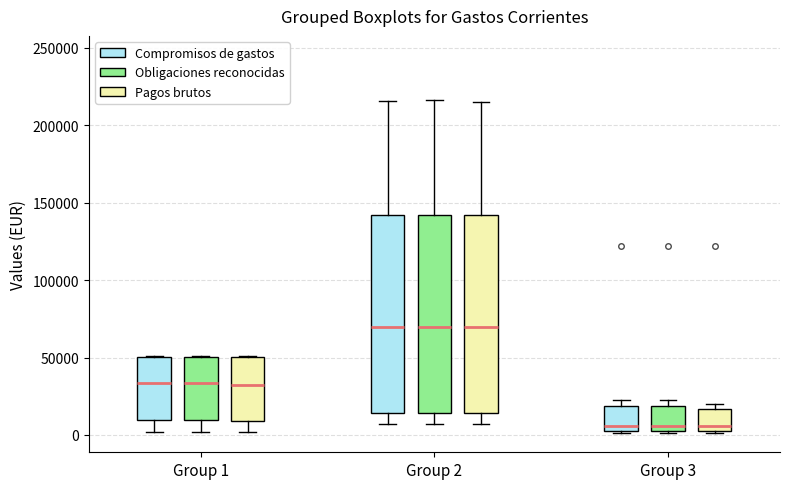

Reading left to right, transcribe this box plot: for each box, give where its median line is, the range the box spans, and where its two whiskers end, as read against the y-axis. The values are not printed on the chart, so give them approximately, as read against the axis.

Group 1 (Compromisos de gastos): median 35000, box 10000 to 50000, whiskers 0 to 50000
Group 1 (Obligaciones reconocidas): median 35000, box 10000 to 50000, whiskers 0 to 50000
Group 1 (Pagos brutos): median 30000, box 10000 to 50000, whiskers 0 to 50000
Group 2 (Compromisos de gastos): median 70000, box 15000 to 140000, whiskers 5000 to 215000
Group 2 (Obligaciones reconocidas): median 70000, box 15000 to 140000, whiskers 5000 to 215000
Group 2 (Pagos brutos): median 70000, box 15000 to 140000, whiskers 5000 to 215000
Group 3 (Compromisos de gastos): median 5000 (just above the box's lower edge), box 5000 to 20000, whiskers 0 to 25000
Group 3 (Obligaciones reconocidas): median 5000 (just above the box's lower edge), box 5000 to 20000, whiskers 0 to 25000
Group 3 (Pagos brutos): median 5000 (just above the box's lower edge), box 5000 to 15000, whiskers 0 to 20000